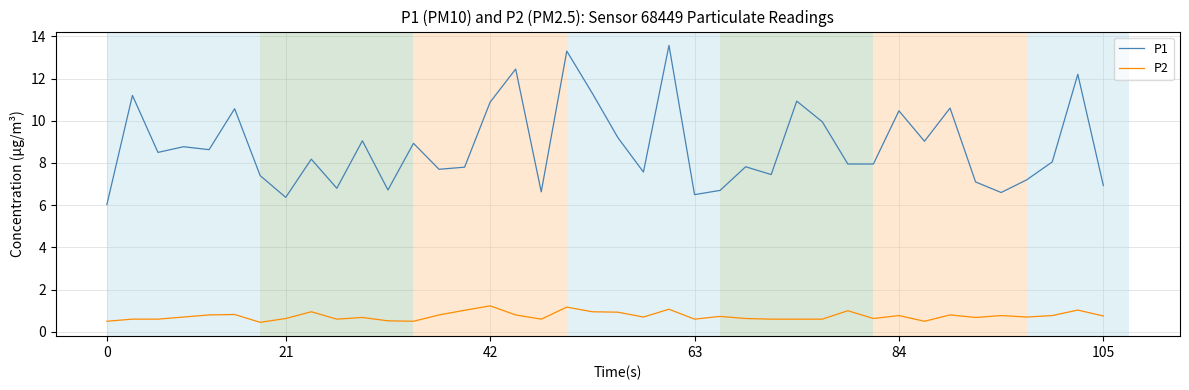

Which series has the widest spread of values?

P1